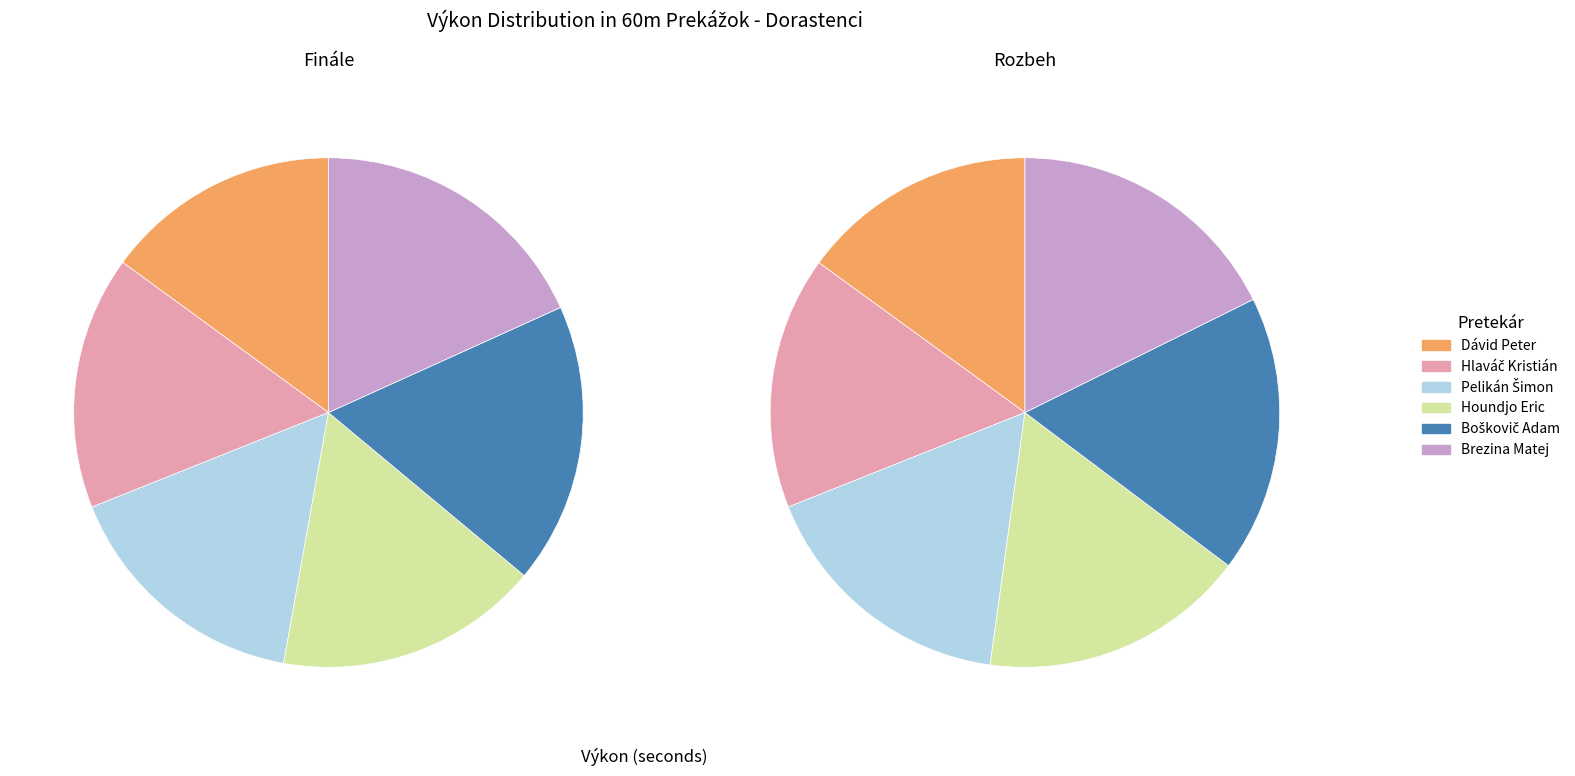

Does Brezina Matej represent more than half of the total?

No